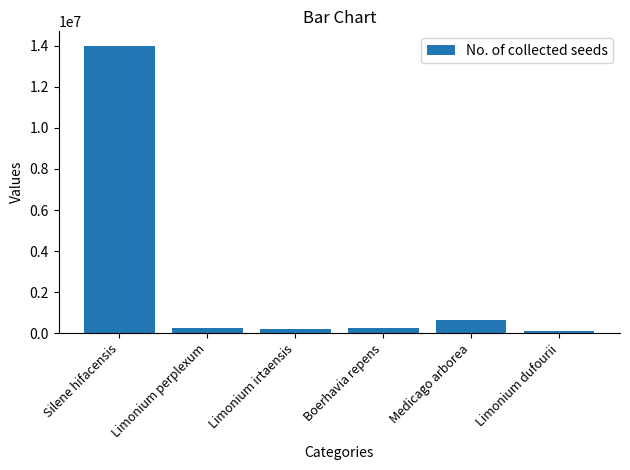

What is the maximum value shown in the chart?

14008258